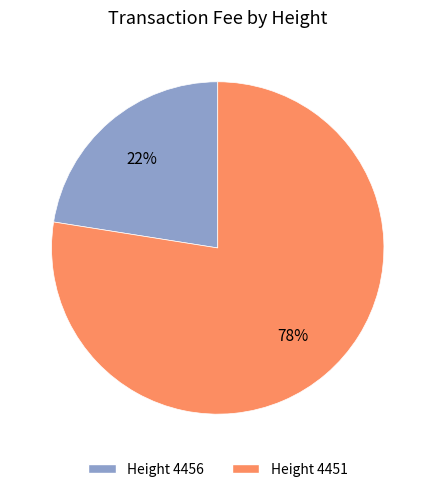

To the nearest percent, what is the average slice percentage?

50%